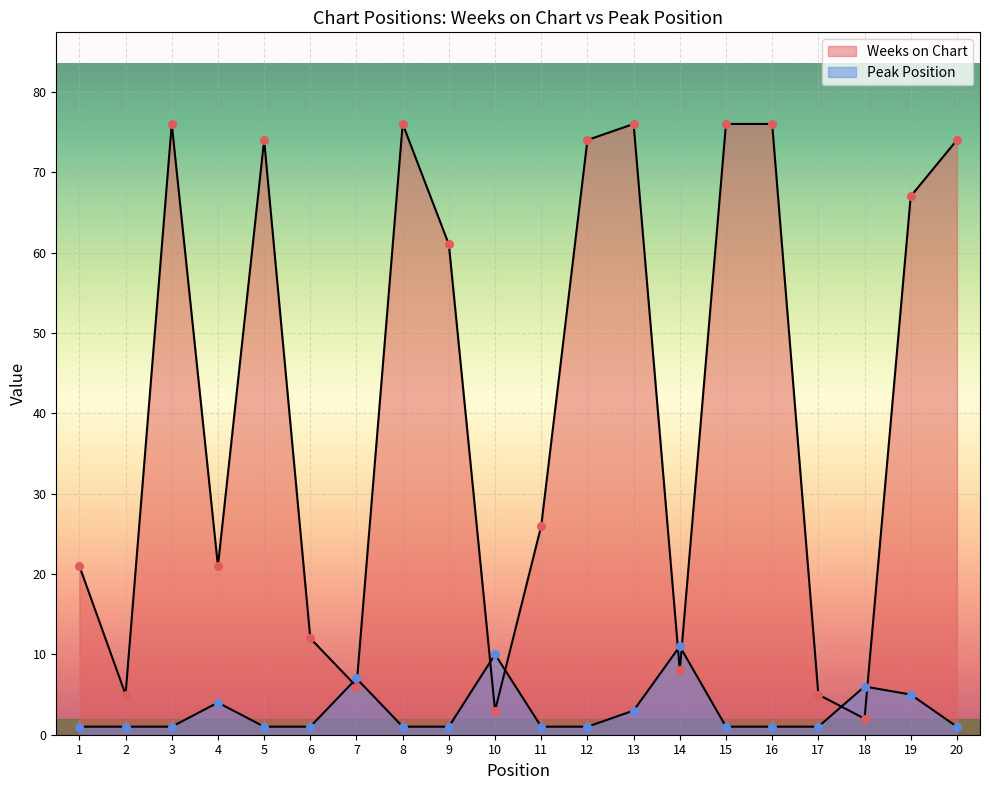

Is the value of Weeks on Chart at 7 greater than the value of Peak Position at 4?

Yes